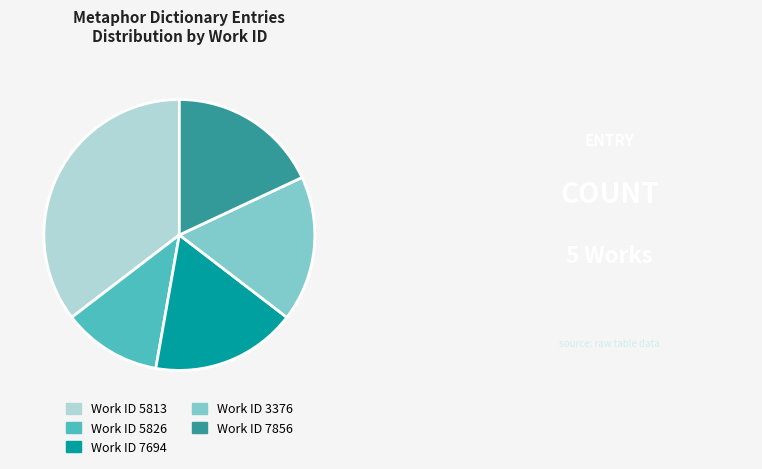

Is there a majority slice in this chart?

No